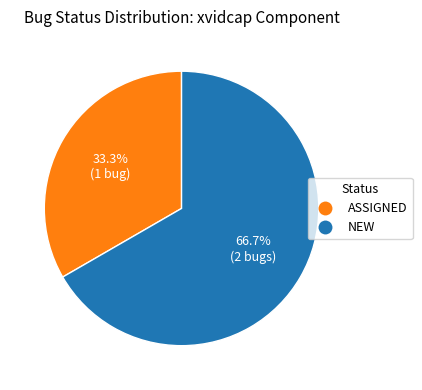

Which category has the biggest portion of the pie?

NEW